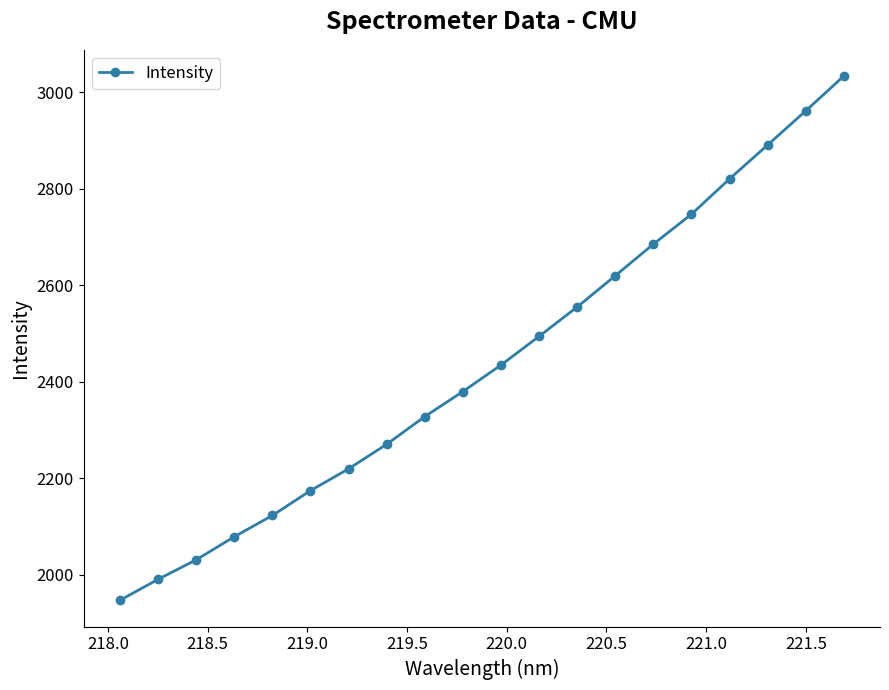

How many values are below 2434?

10